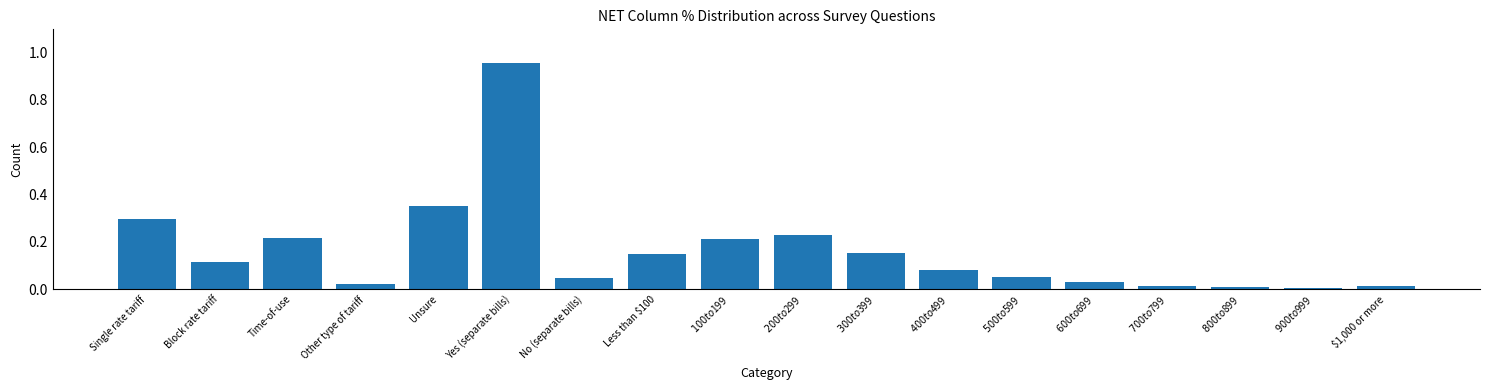

Which label corresponds to the largest value in the chart?

Yes (separate bills)